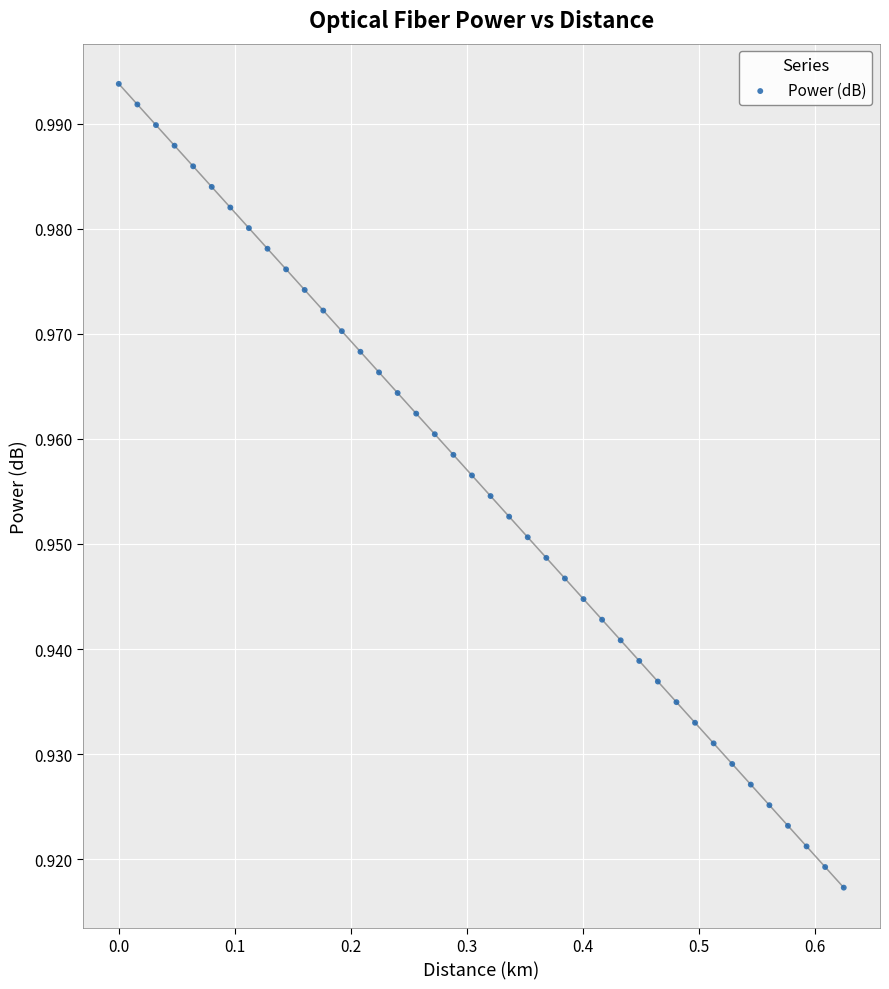

How many data points are displayed?

40